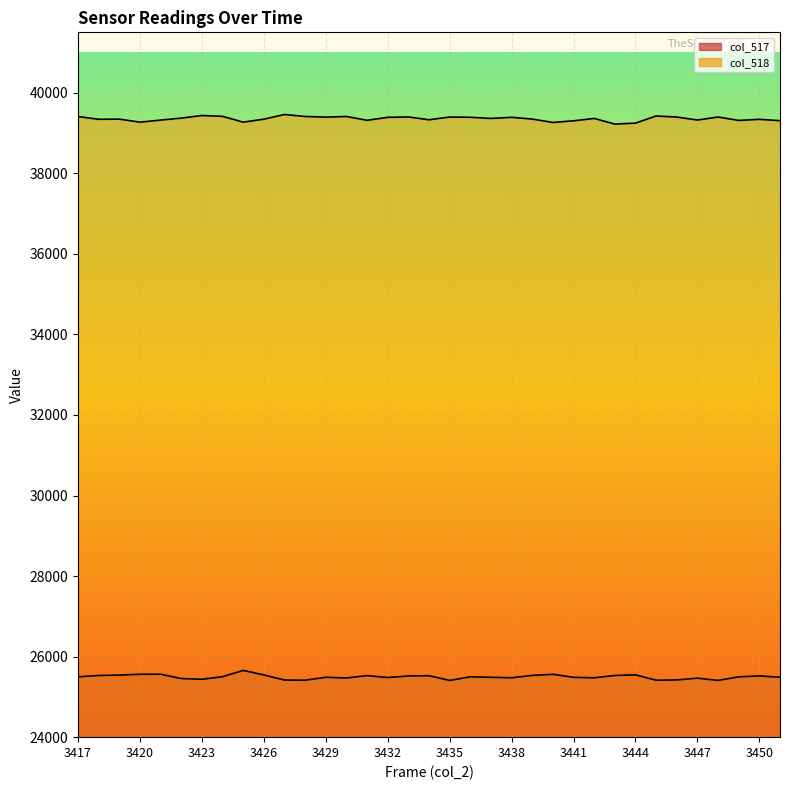

Where is the first local maximum for col_518?

3419